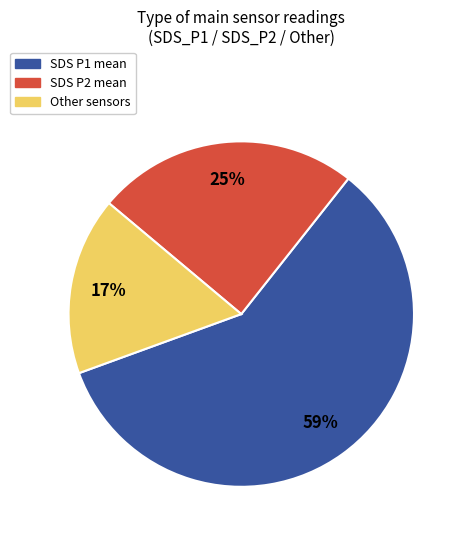

To the nearest percent, what is the average slice percentage?

33%